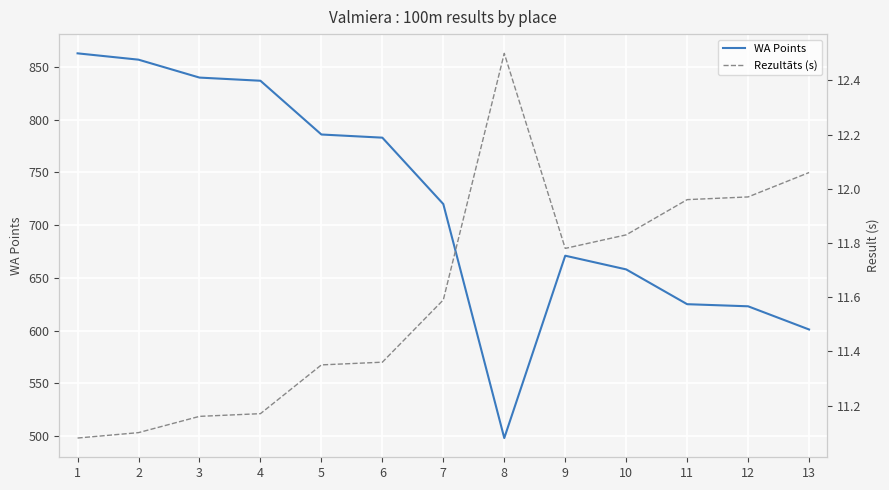

List the series in order of their peak value, lowest first.

Rezultāts (s), WA Points